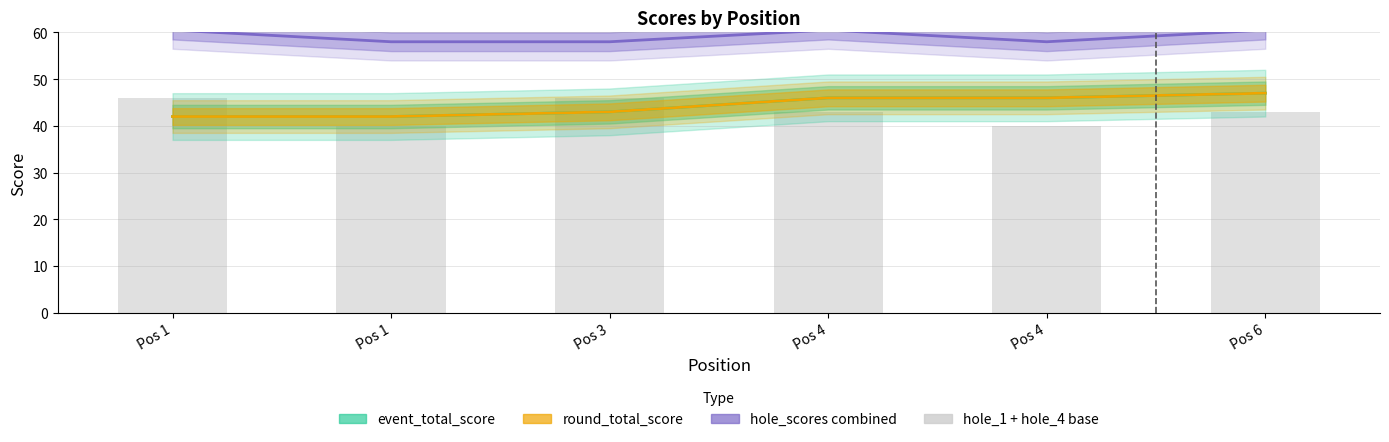

Does the chart contain stacked bars?

No